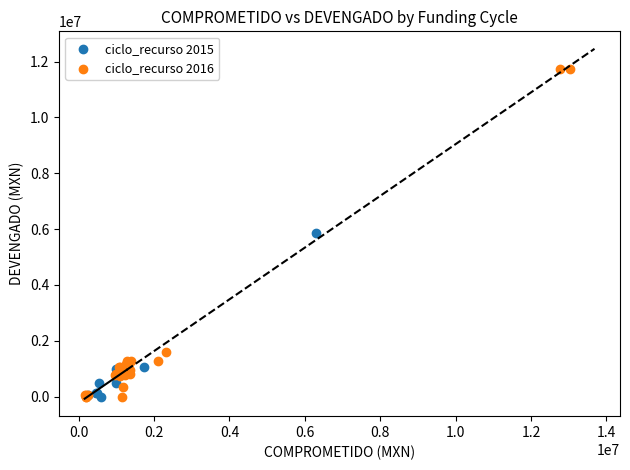

Which series has the largest Y range (max minus min)?

ciclo_recurso 2016